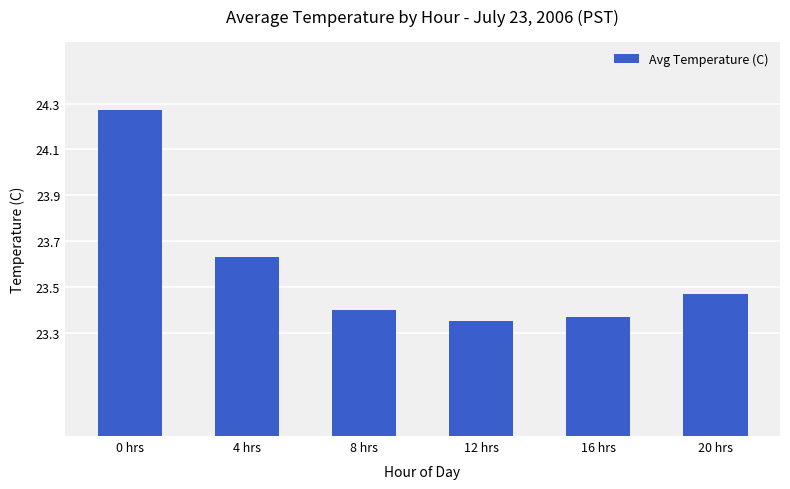

Count the values in the range 23 to 24.

5